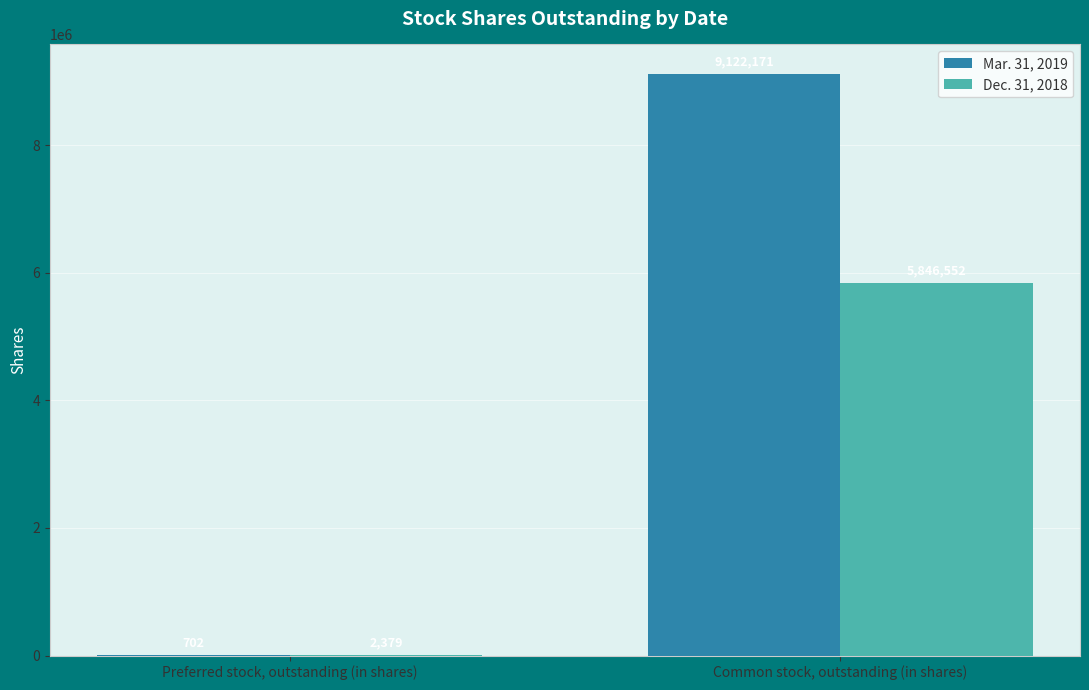

Which series has the widest spread of values?

Mar. 31, 2019